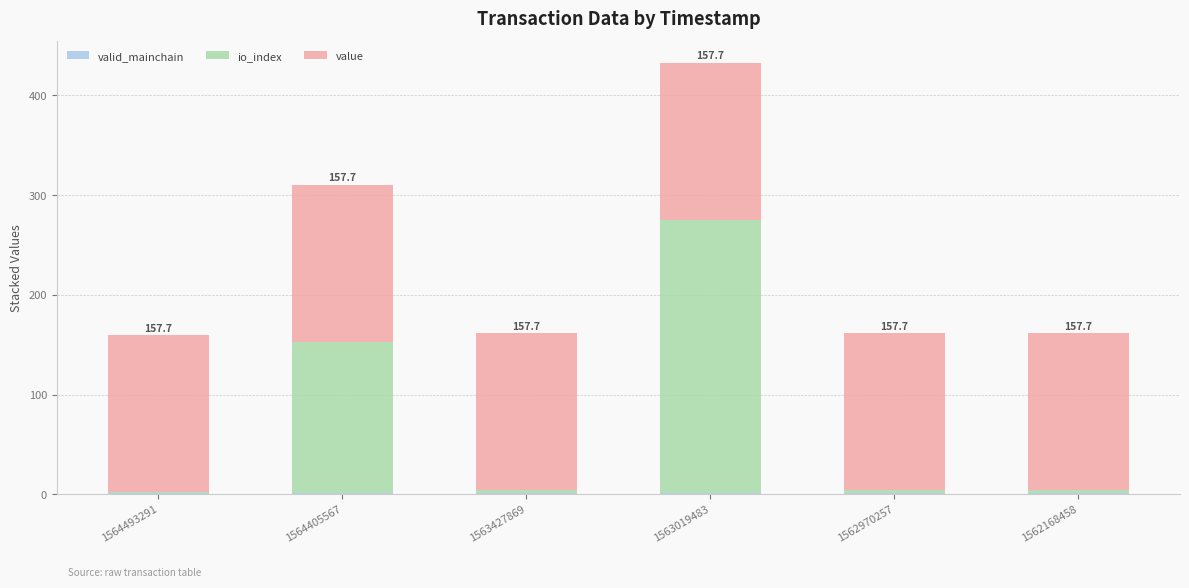

At which category is the sum across all series the highest?

1563019483